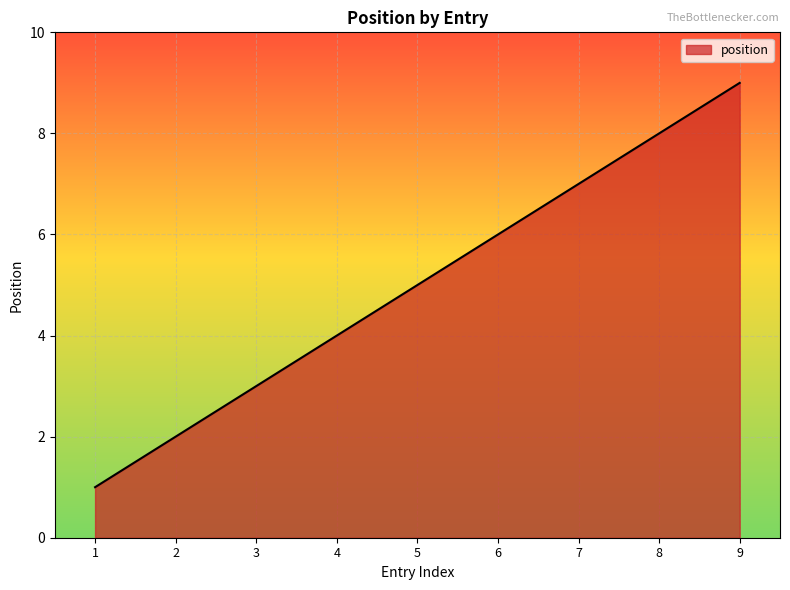

At which category does the chart reach its peak across all series?

9